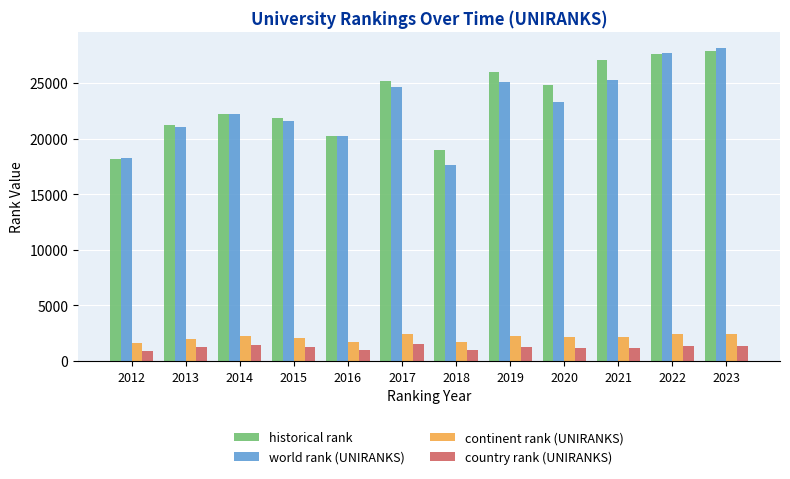

How many data points in world rank (UNIRANKS) are less than 23242?

6